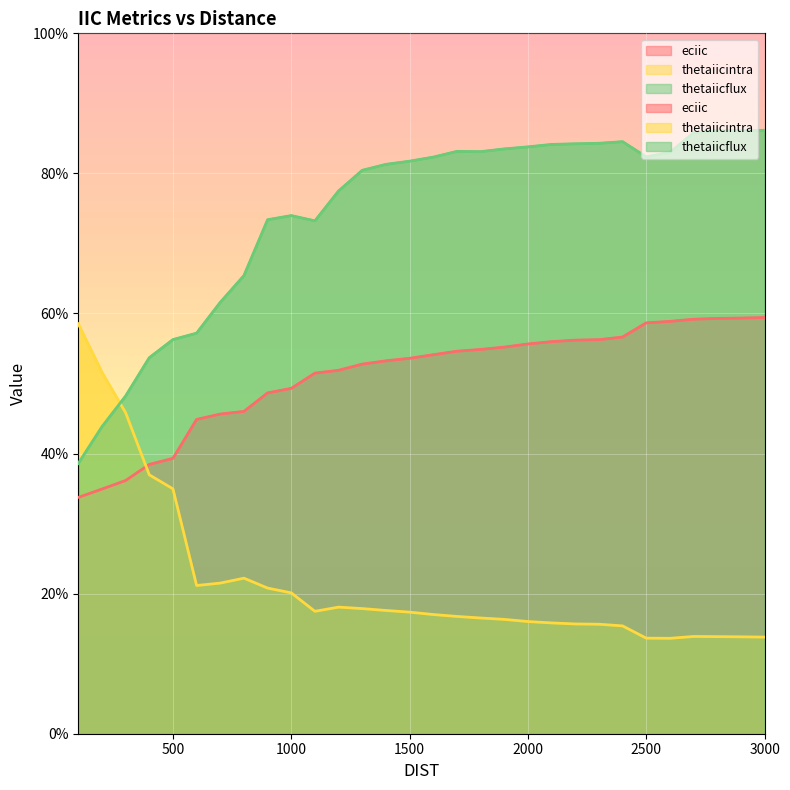

What is the average value of the eciic series?

51.1